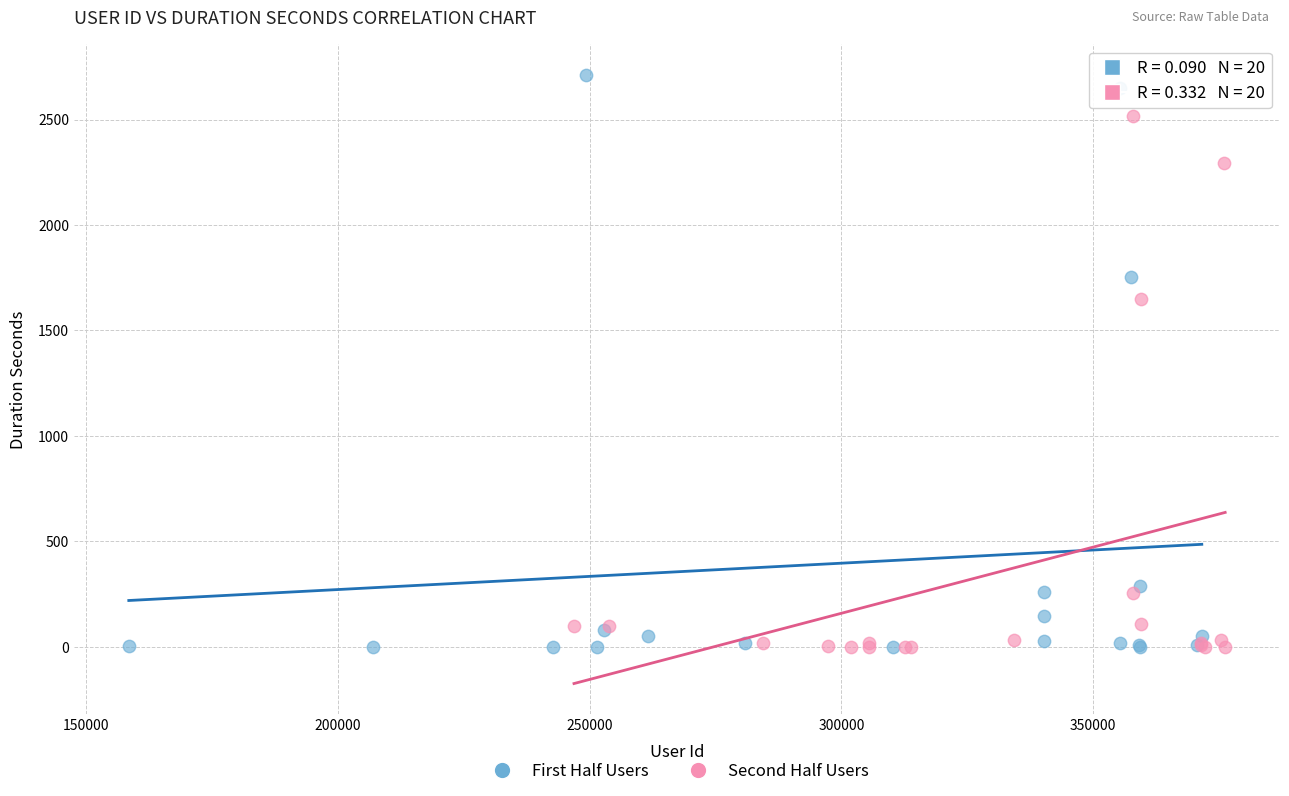

Which series contains the highest Y value?

First Half Users